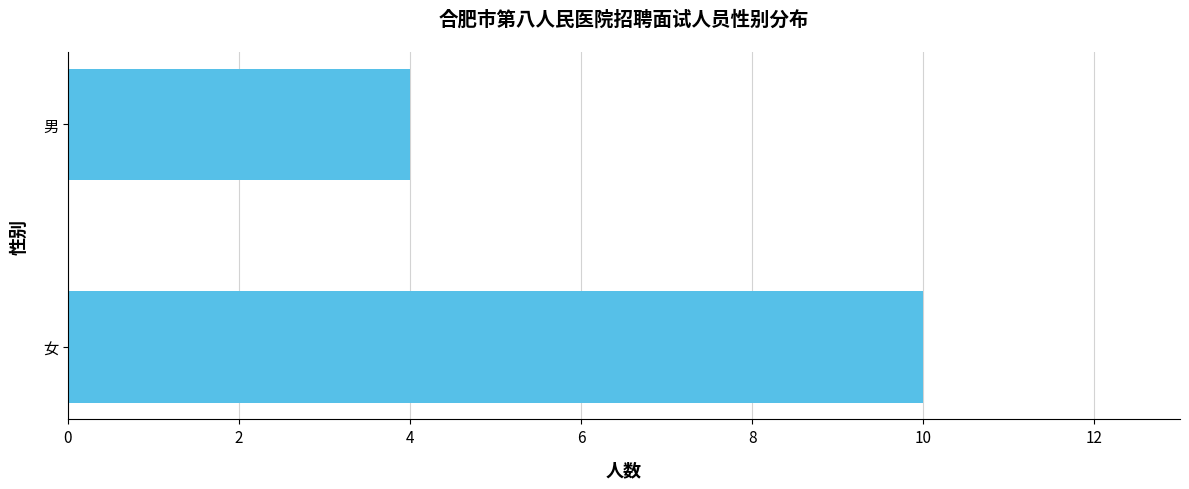

What is the difference between the maximum and minimum values?

6